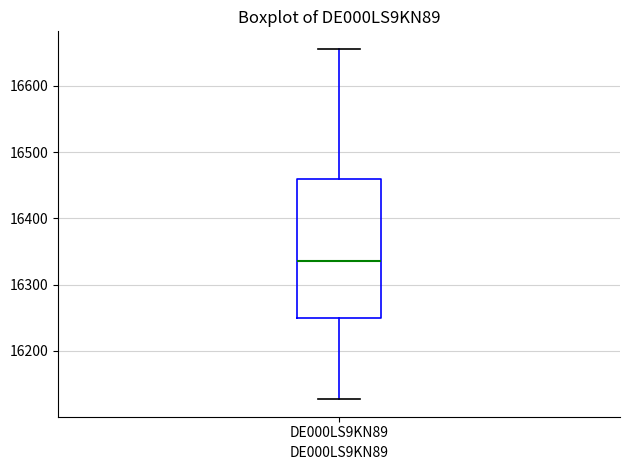

Transcribe this box plot: give where the median line is, the range the box spans, and where the two whiskers end, as read against the y-axis. The values are not printed on the chart, so give them approximately, as read against the axis.

median 16340, box 16250 to 16460, whiskers 16130 to 16660